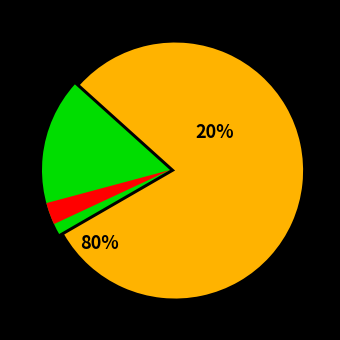

The Colombus City Championships slice represents 80% of the pie. True or false?

True